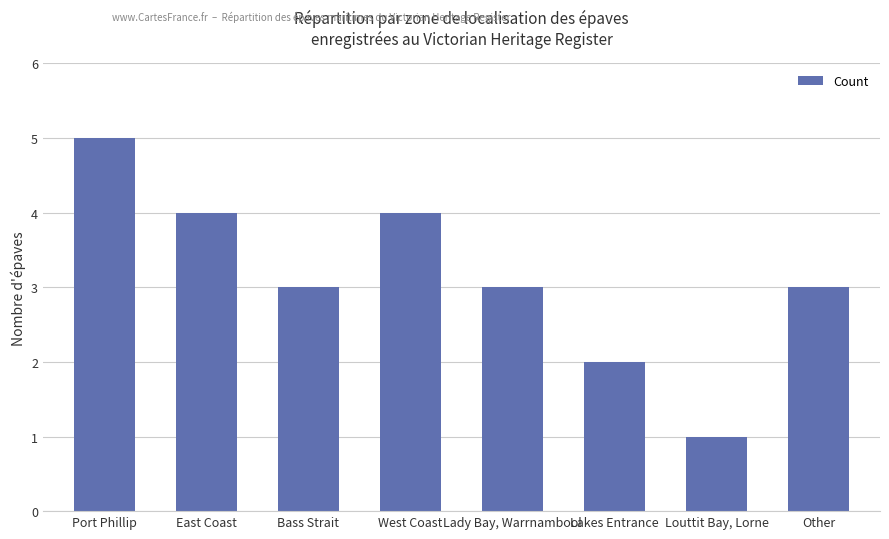

The chart shows a value of 1 at Louttit Bay, Lorne. True or false?

True